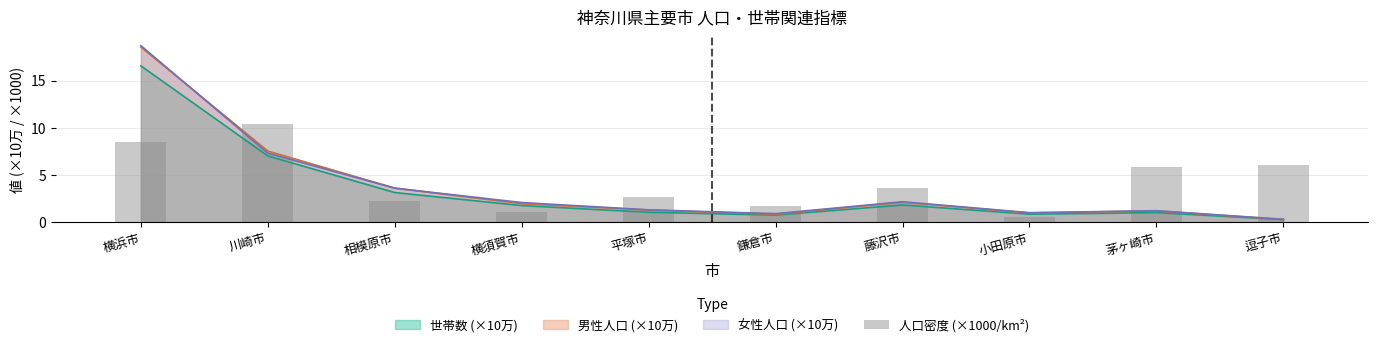

What is the average value?

4.3